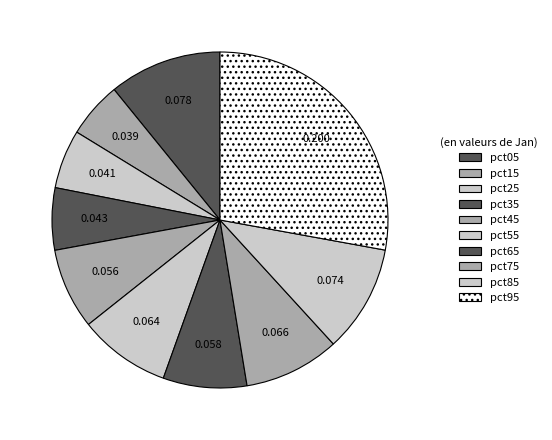

Rank the categories by value from highest to lowest.

pct95, pct05, pct85, pct75, pct55, pct65, pct45, pct35, pct25, pct15